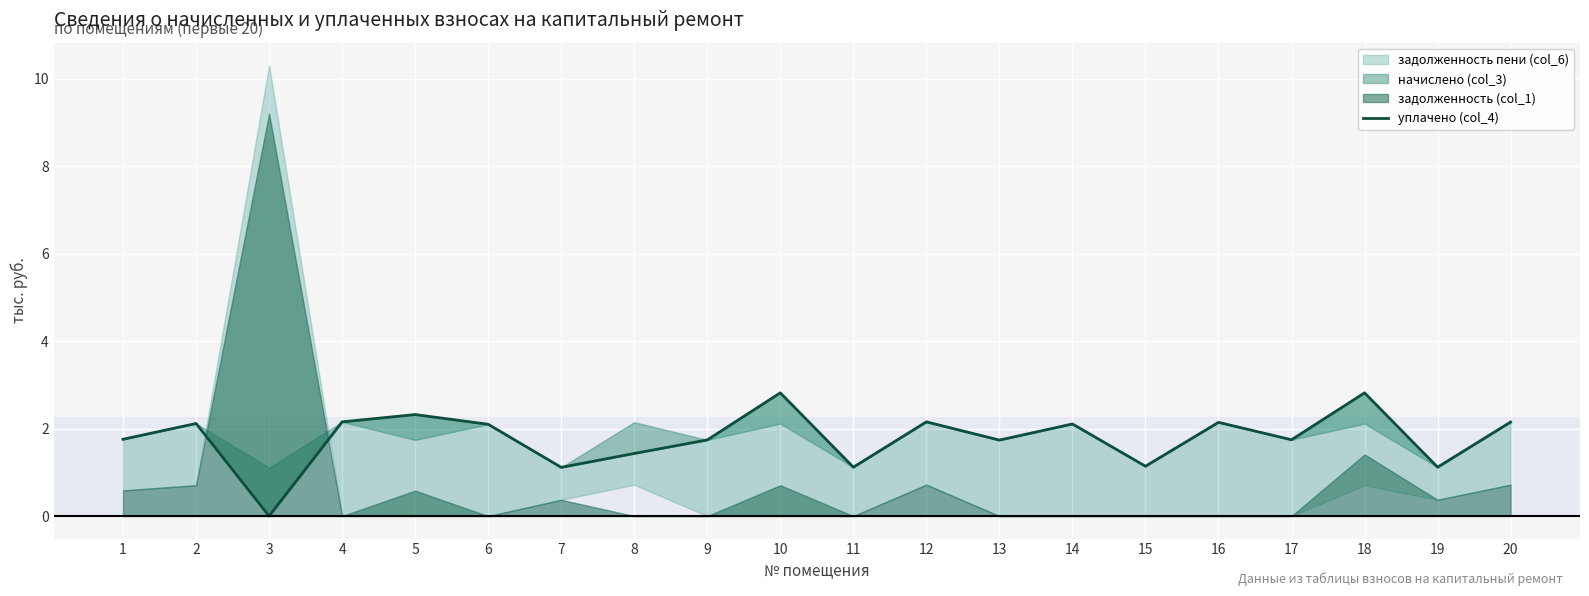

Approximately how many times larger is the value at 15 compared to 1?

0.6